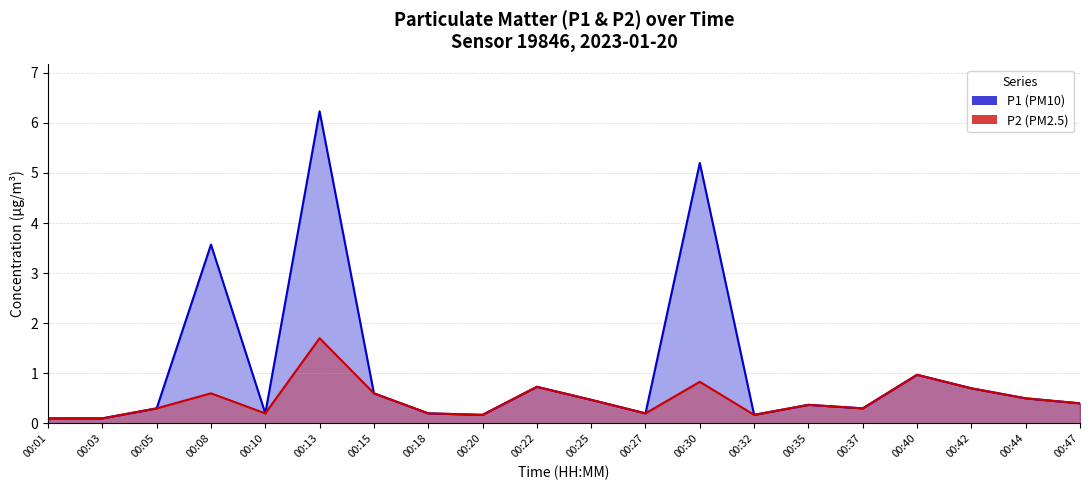

How many lines are shown in the chart?

2